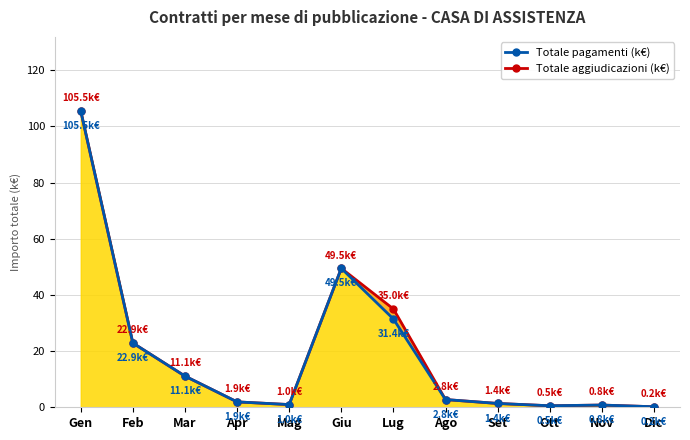

Reading left to right, list all the values displayed in this chart.

Totale aggiudicazioni (k€): Gen=105.5	Feb=22.9	Mar=11.1	Apr=1.9	Mag=1.0	Giu=49.5	Lug=35.0	Ago=2.8	Set=1.4	Ott=0.5	Nov=0.8	Dic=0.2
Totale pagamenti (k€): Gen=105.5	Feb=22.9	Mar=11.1	Apr=1.9	Mag=1.0	Giu=49.5	Lug=31.4	Ago=2.8	Set=1.4	Ott=0.5	Nov=0.8	Dic=0.2